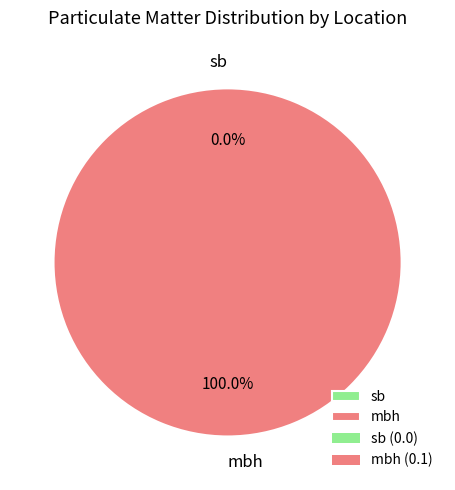

To the nearest percent, what is the difference between the mbh and sb slice percentages?

100%